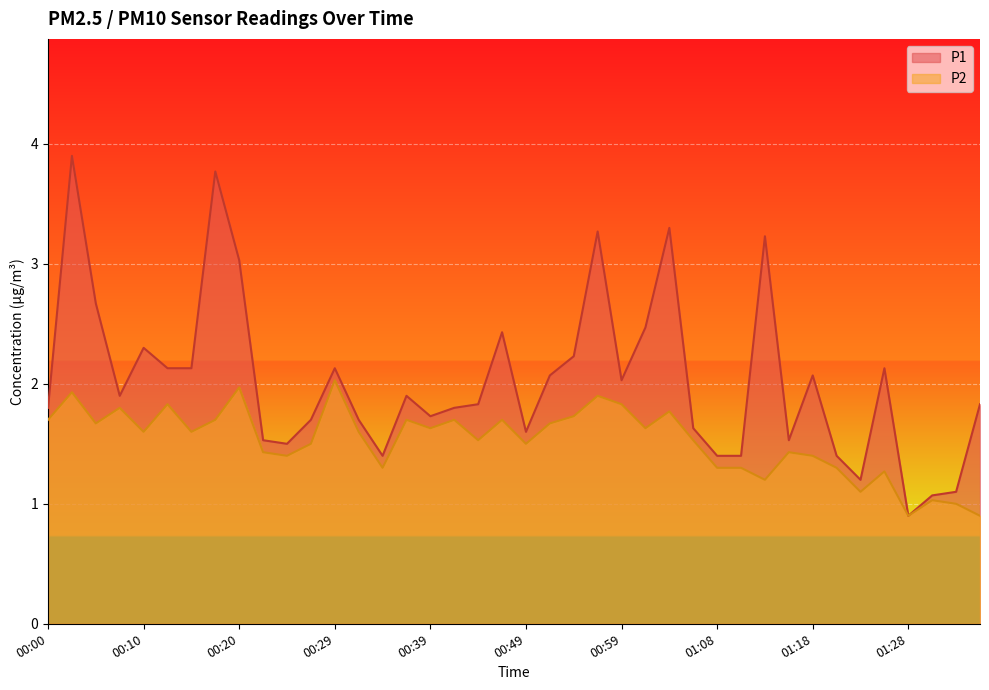

List the series in order of their overall mean, highest first.

P1, P2